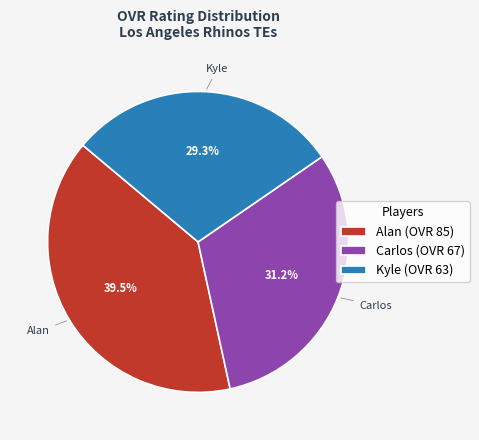

Approximately how many times larger is the value at Alan compared to Carlos?

1.3